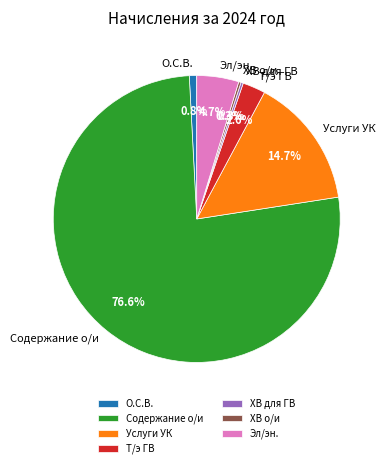

What percentage is NOT represented by О.С.В.?

99.2%